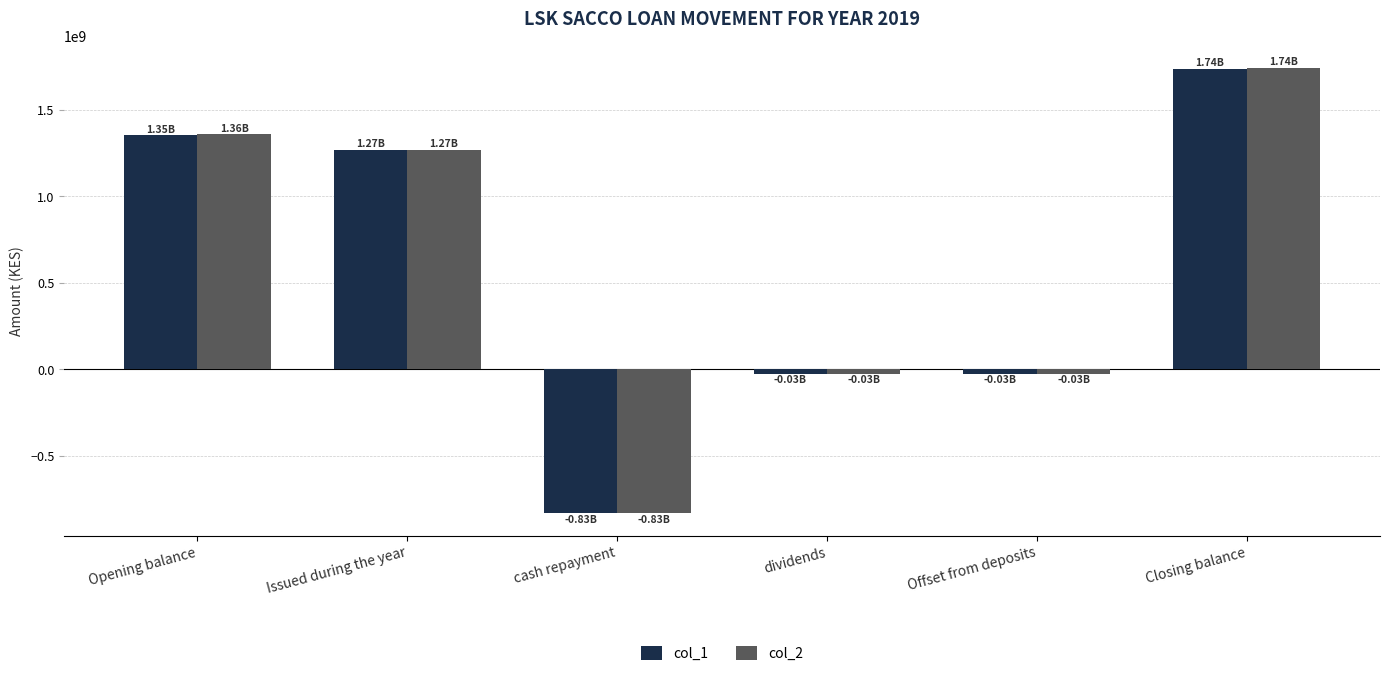

Is the value of col_2 at Offset from deposits greater than the value of col_1 at Issued during the year?

No